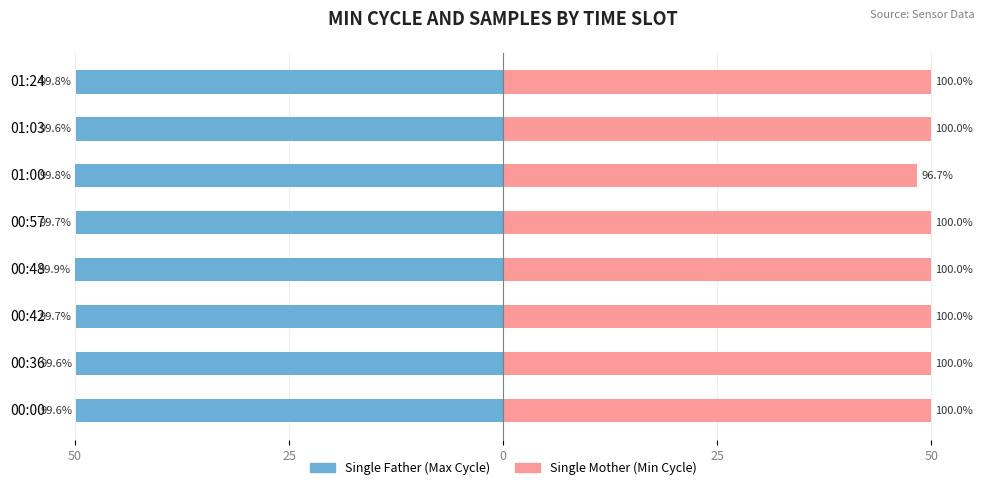

What is the minimum value shown in the chart?

-50.0